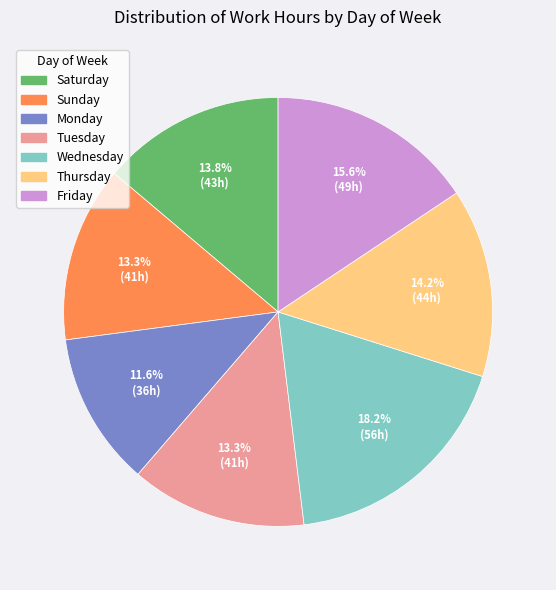

How many slices are in this pie chart?

7